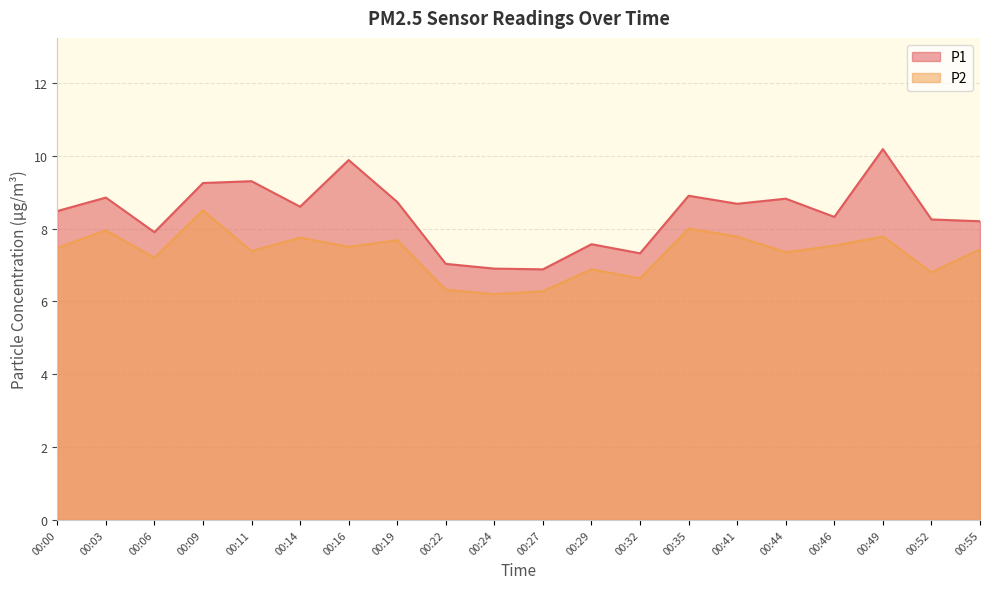

Reading left to right, transcribe all the data shown in this chart.

P1: 8.5	8.8	7.9	9.2	9.3	8.6	9.9	8.7	7.0	6.9	6.9	7.6	7.3	8.9	8.7	8.8	8.3	10.2	8.2	8.2
P2: 7.5	8.0	7.2	8.5	7.4	7.8	7.5	7.7	6.3	6.2	6.3	6.9	6.6	8.0	7.8	7.3	7.5	7.8	6.8	7.4